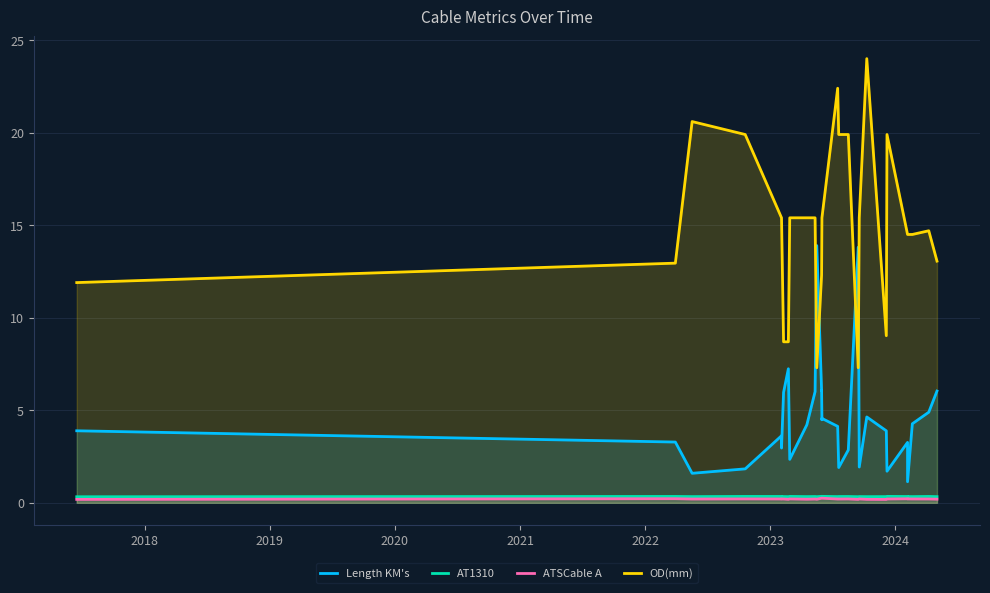

Rank the series by their maximum value, from lowest to highest.

ATSCable A, AT1310, Length KM's, OD(mm)